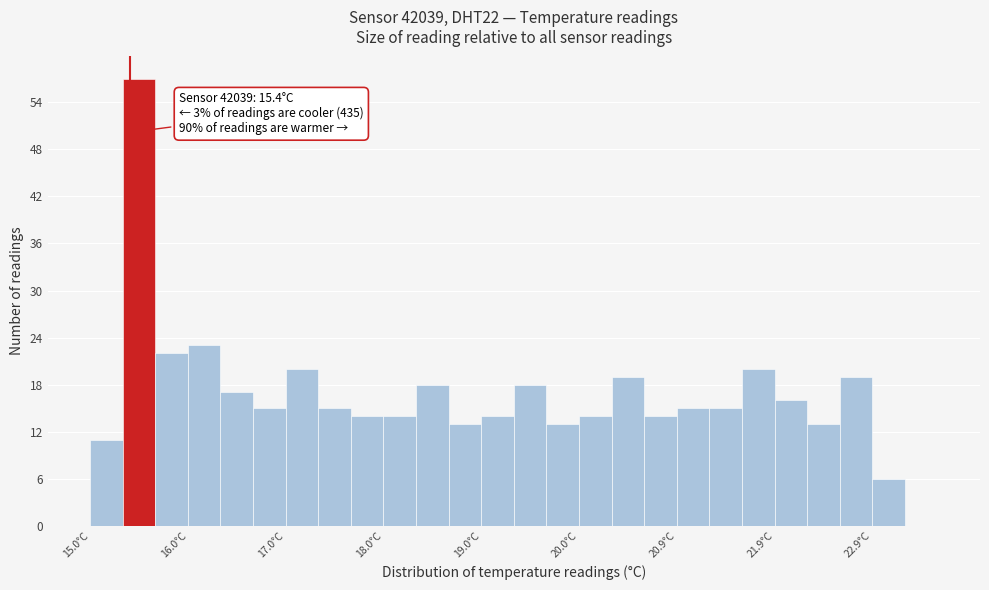

Read against the x-axis, roughly where is the centre of the tallest bar?

15.5